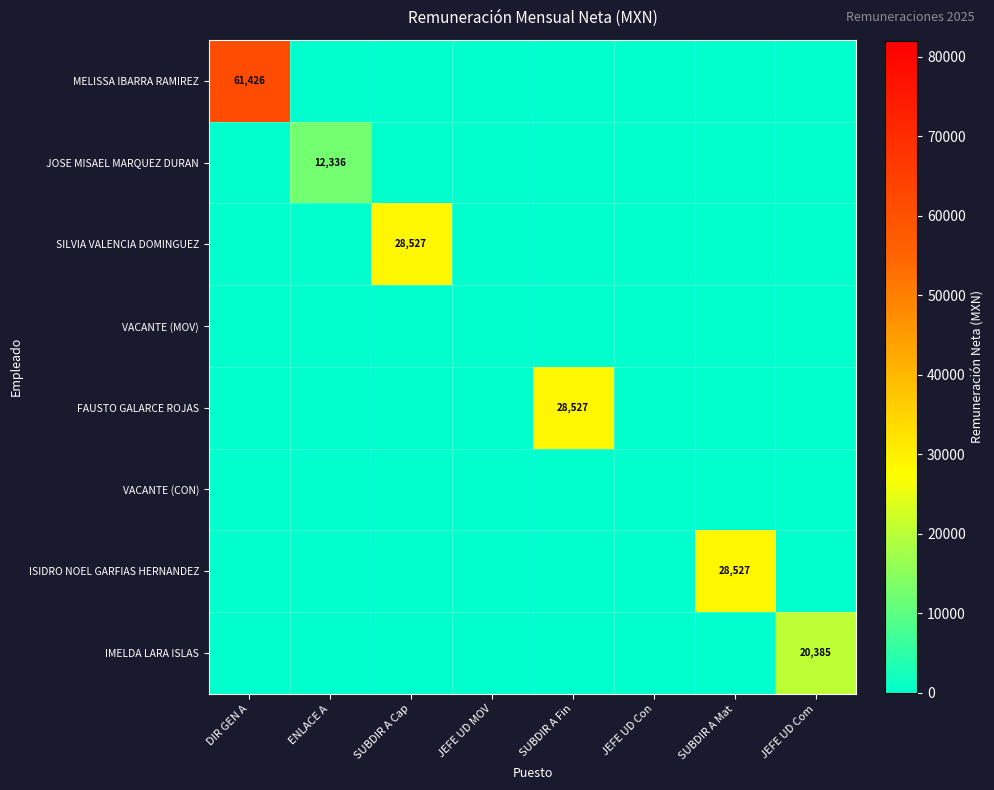

Rank the series by their maximum value, from highest to lowest.

MELISSA IBARRA RAMIREZ, SILVIA VALENCIA DOMINGUEZ, FAUSTO GALARCE ROJAS, ISIDRO NOEL GARFIAS HERNANDEZ, IMELDA LARA ISLAS, JOSE MISAEL MARQUEZ DURAN, VACANTE (MOV), VACANTE (CON)